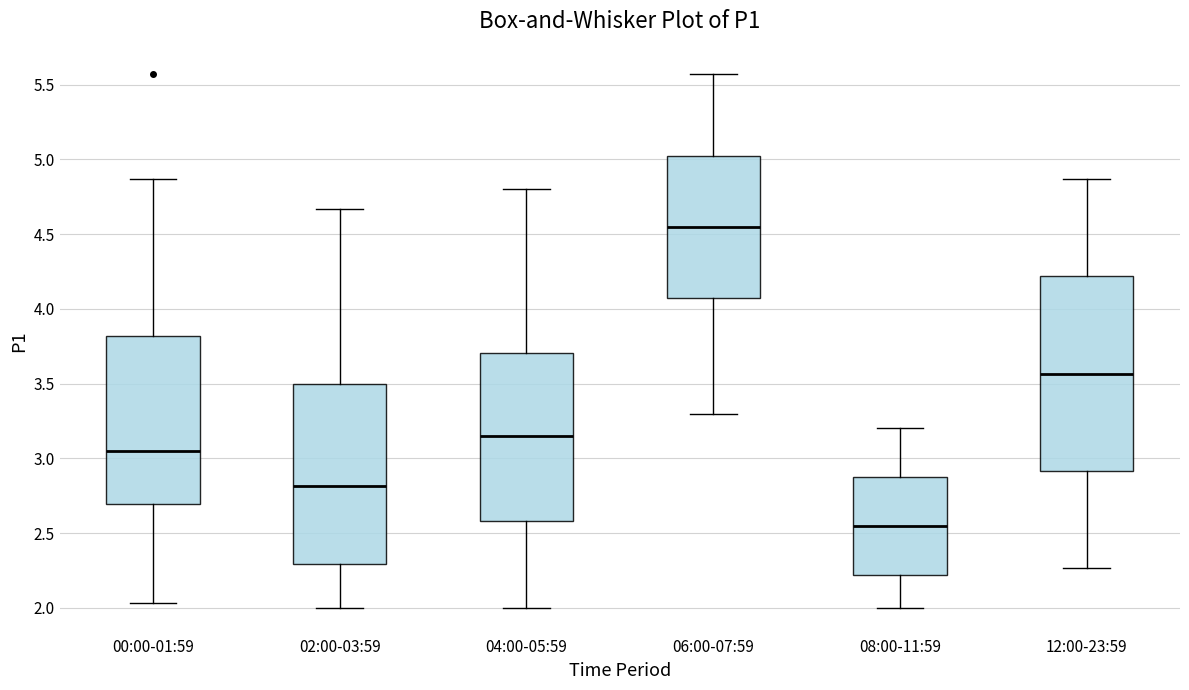

Which box is the tallest, from its lower edge to its upper edge?

12:00-23:59